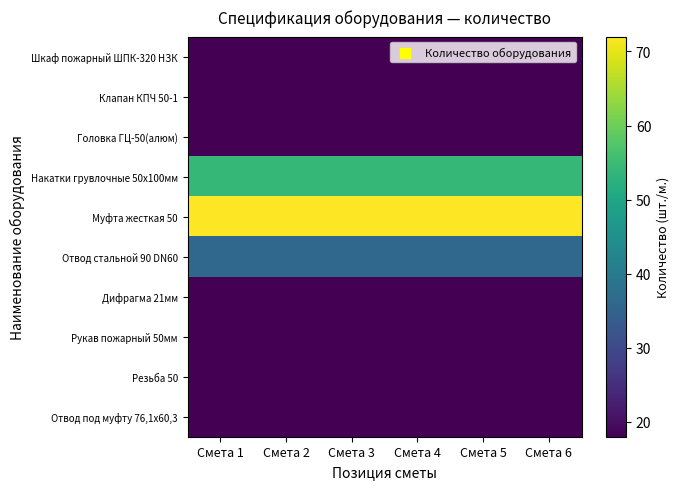

Rank the series by their maximum value, from highest to lowest.

Муфта жесткая 50, Накатки грувлочные 50х100мм, Отвод стальной 90 DN60, Шкаф пожарный ШПК-320 НЗК, Клапан КПЧ 50-1, Головка ГЦ-50(алюм), Дифрагма 21мм, Рукав пожарный 50мм, Резьба 50, Отвод под муфту 76,1х60,3